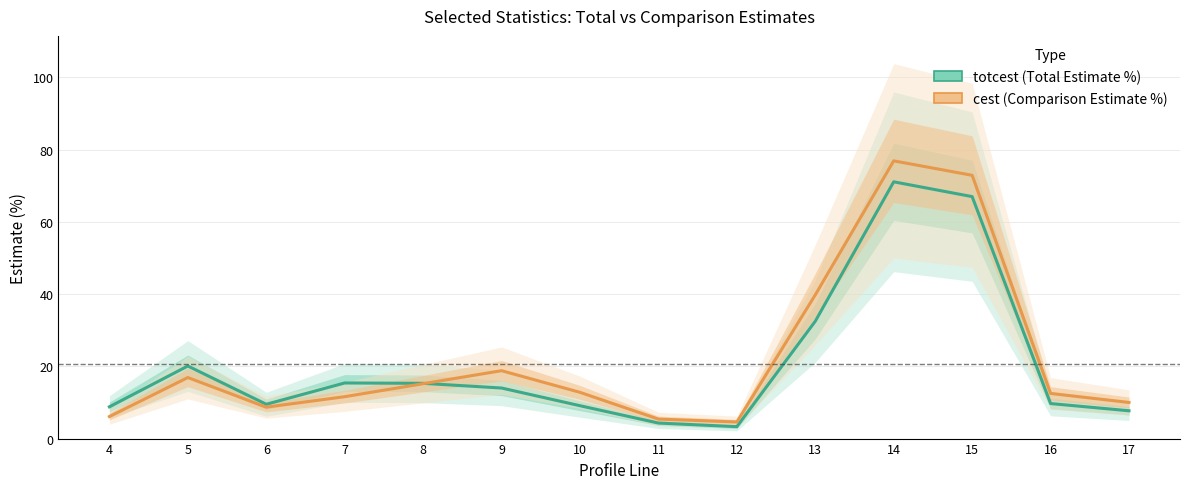

What is the minimum value for totcest (Total Estimate %)?

3.3